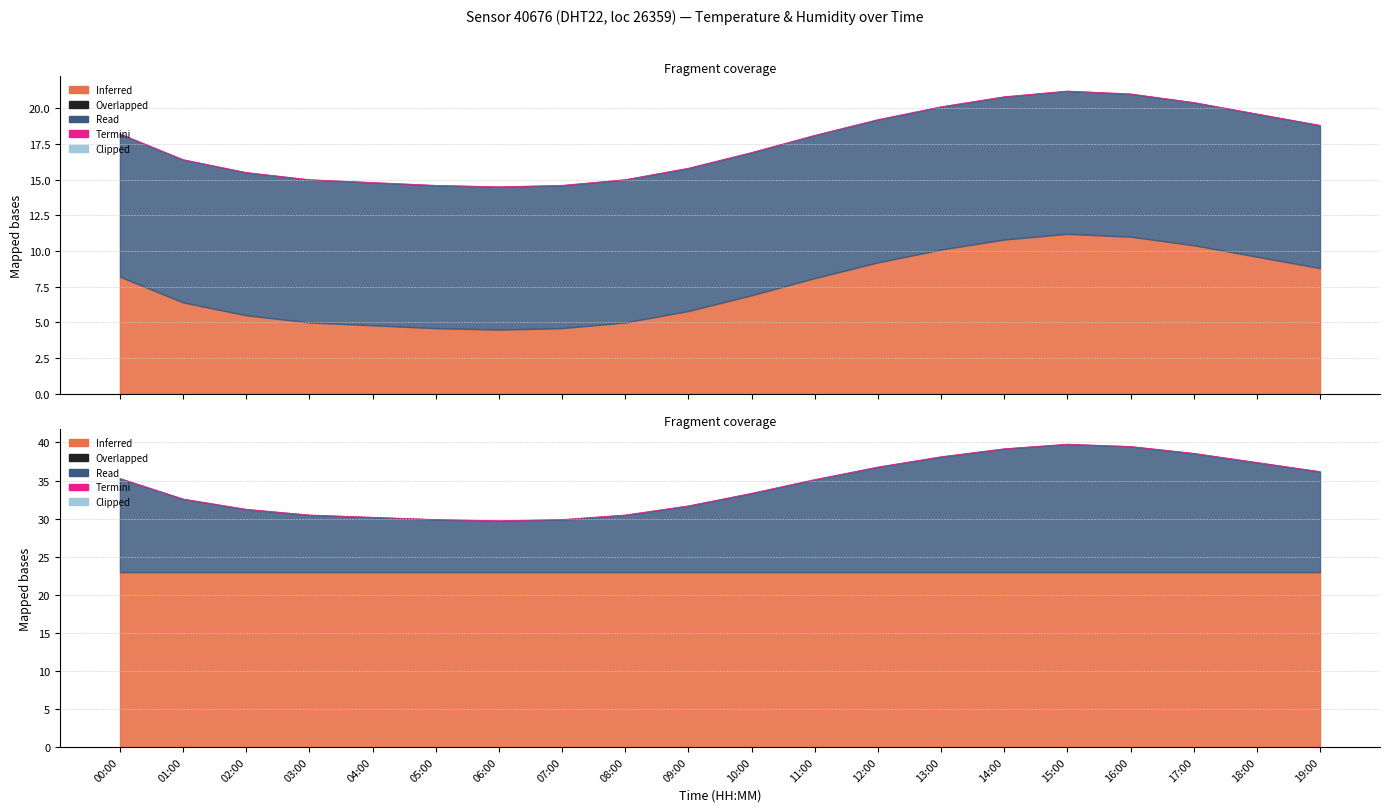

What is the sum of the values at 11:00 and 08:00?

65.6